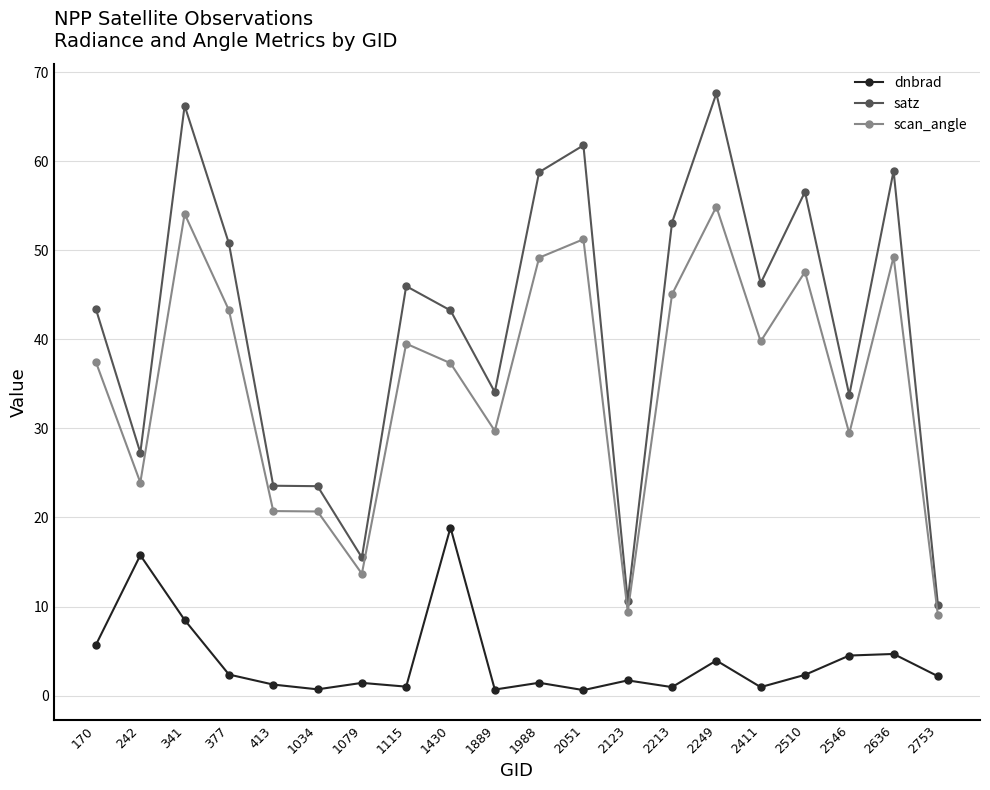

What are all the series names shown in the legend?

dnbrad, satz, scan_angle